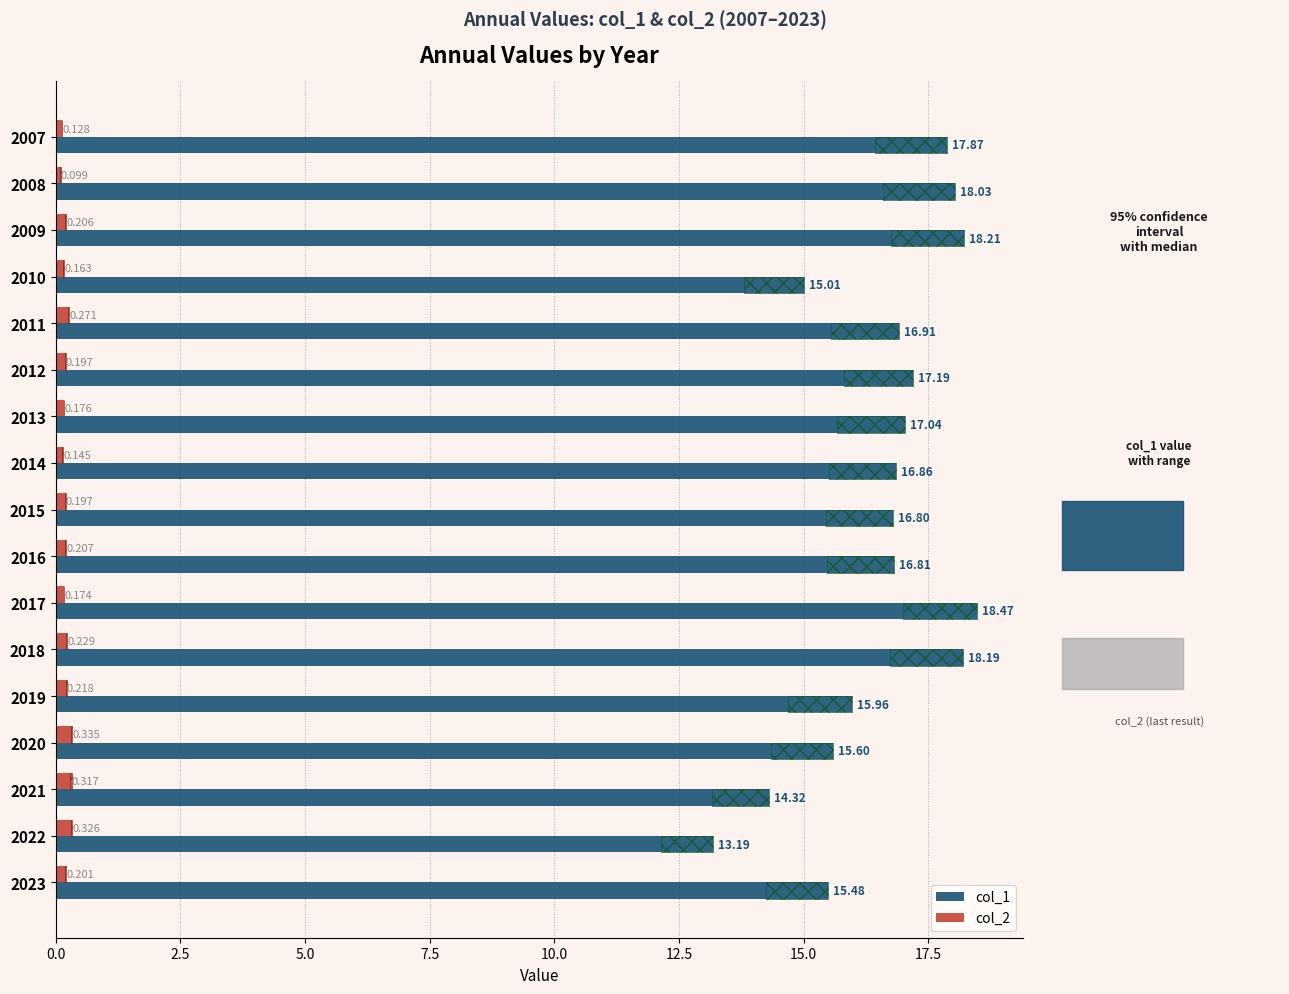

What is the value of the col_2 bar at the 11th from the left?

0.2